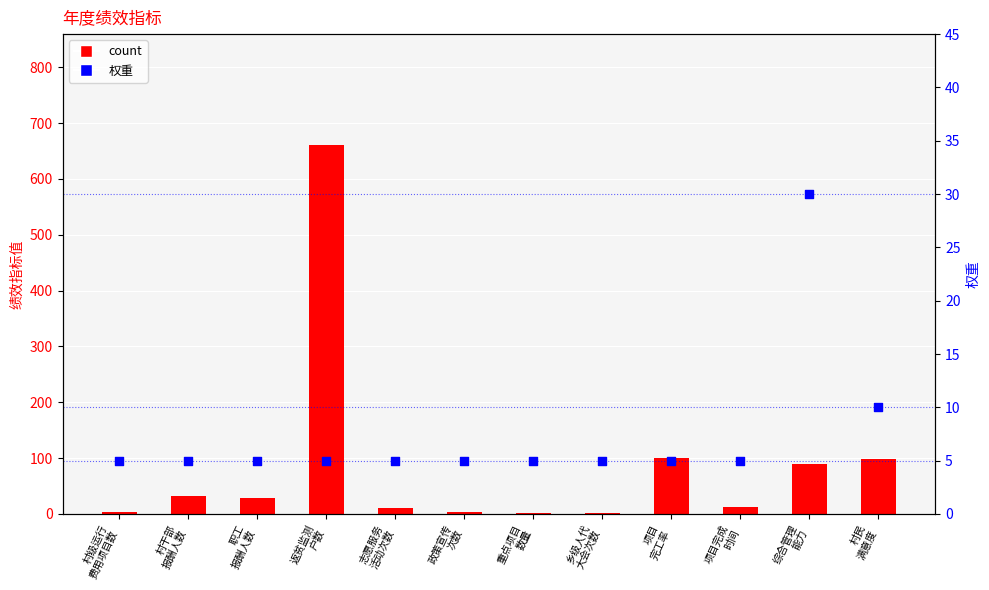

Which series contains the lowest Y value?

count